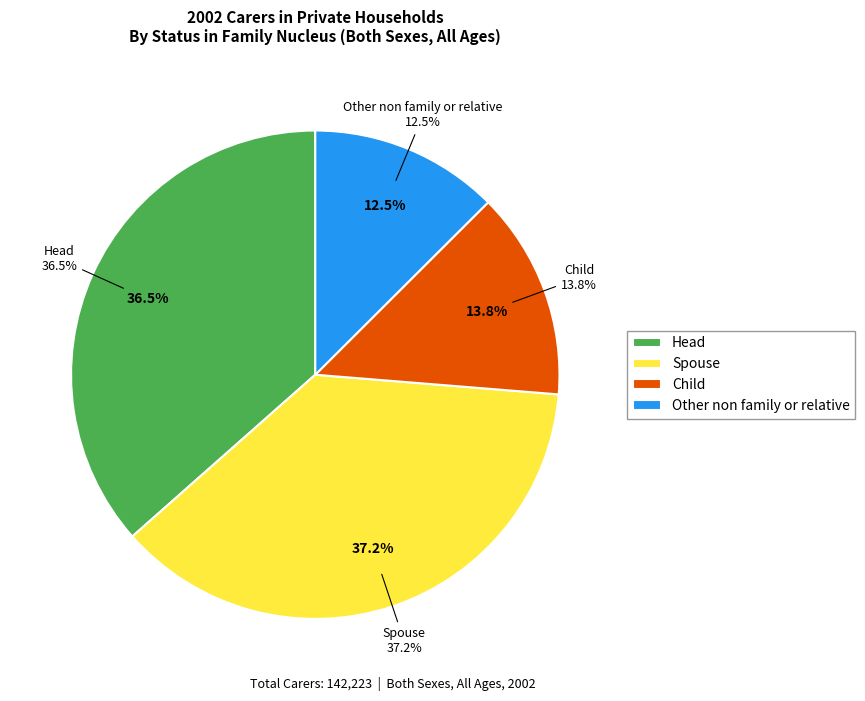

How much of the chart is everything except Head?

63.5%